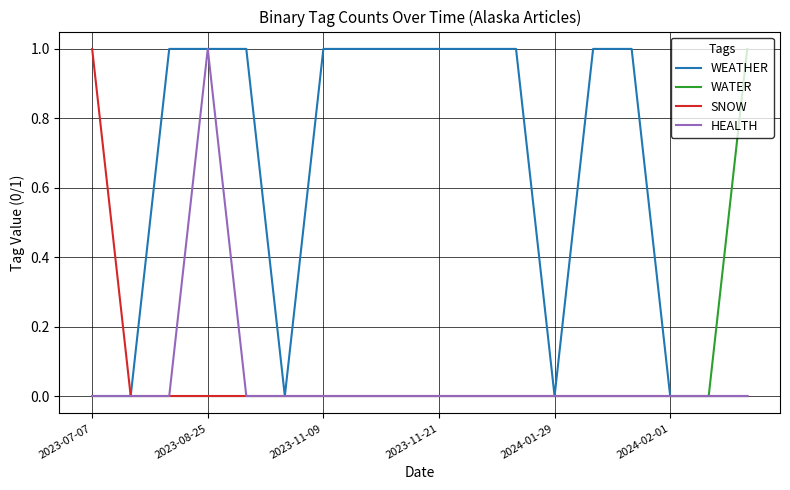

Which series has the largest total across all categories?

WEATHER